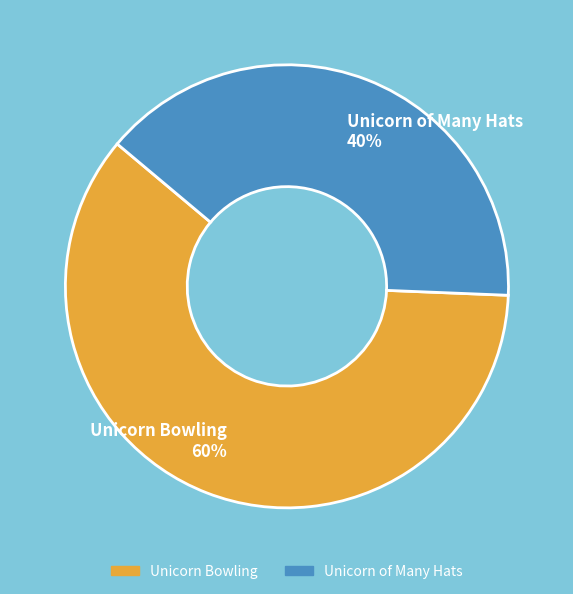

To the nearest percent, what portion does Unicorn Bowling represent?

60%